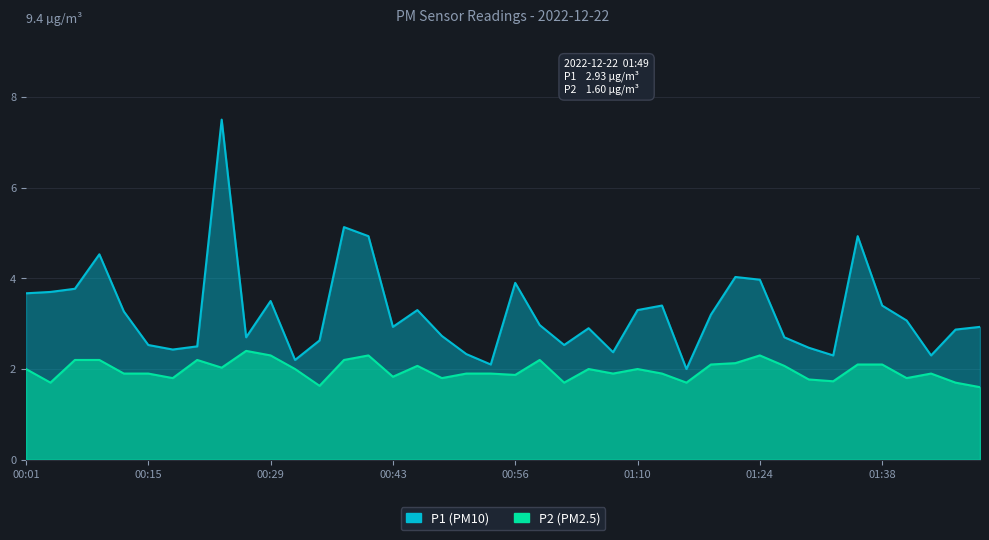

What is the value of the P2 point at the 34th from the left?

1.7